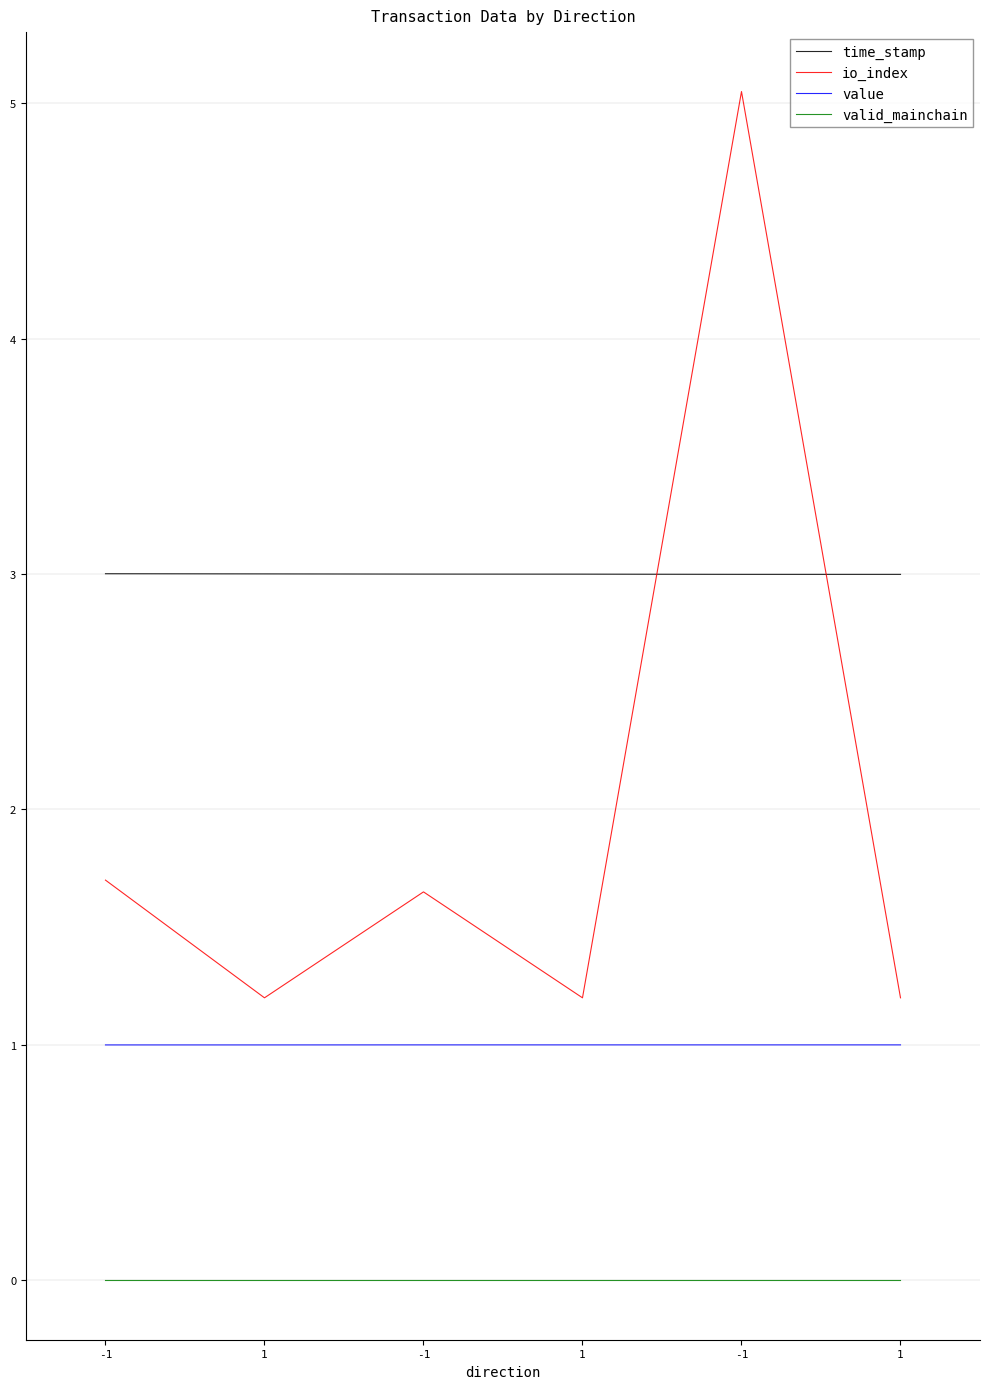

How many value values are between 0 and 1?

2